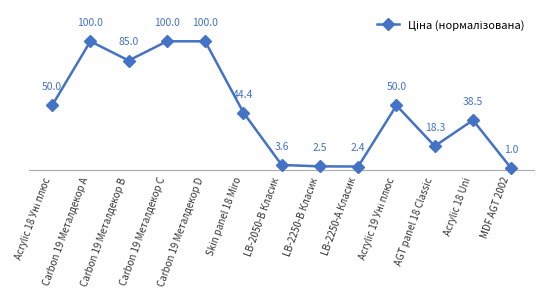

What position from the left is Acrylic 18 Uni?

12